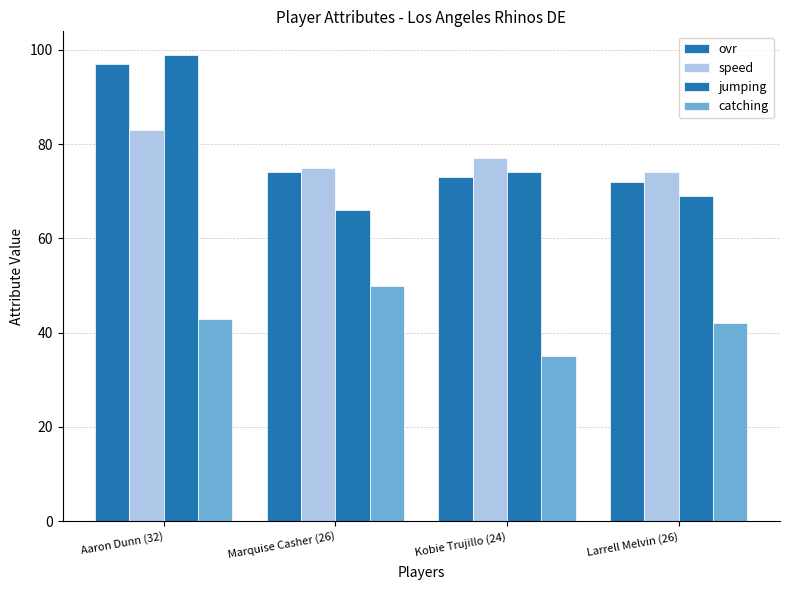

What is the spread (max minus min) of values at Larrell Melvin (26)?

32